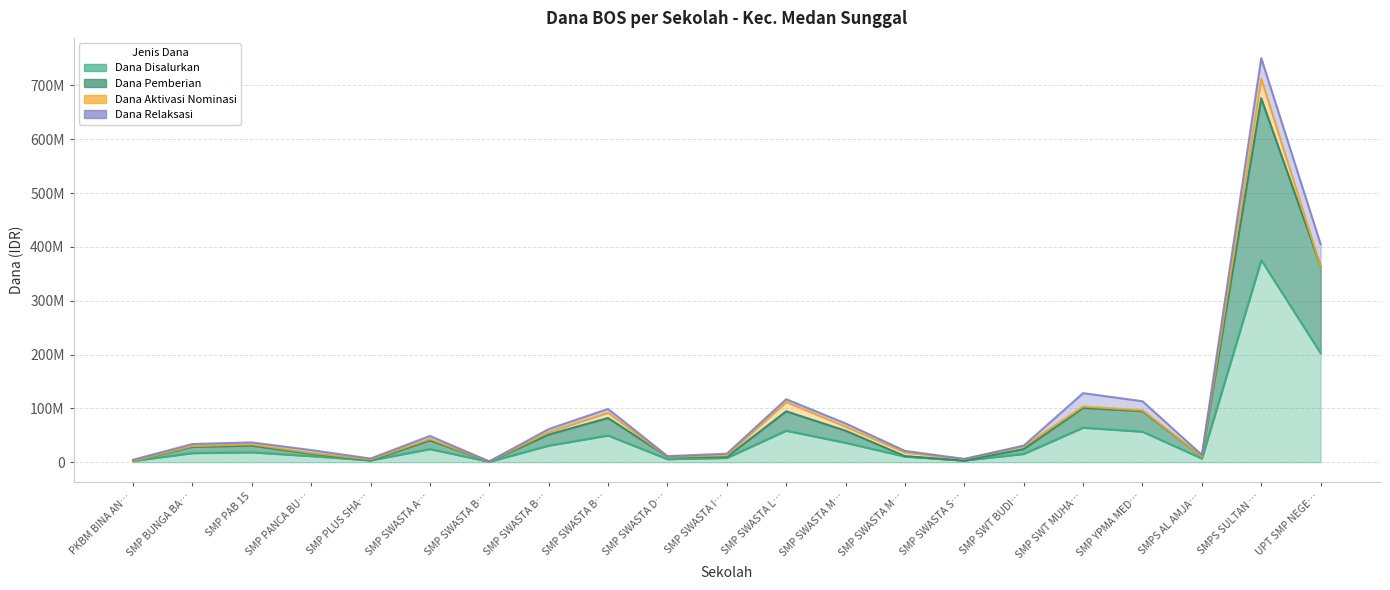

What is the label of the 13th point from the left?

SMP SWASTA M…